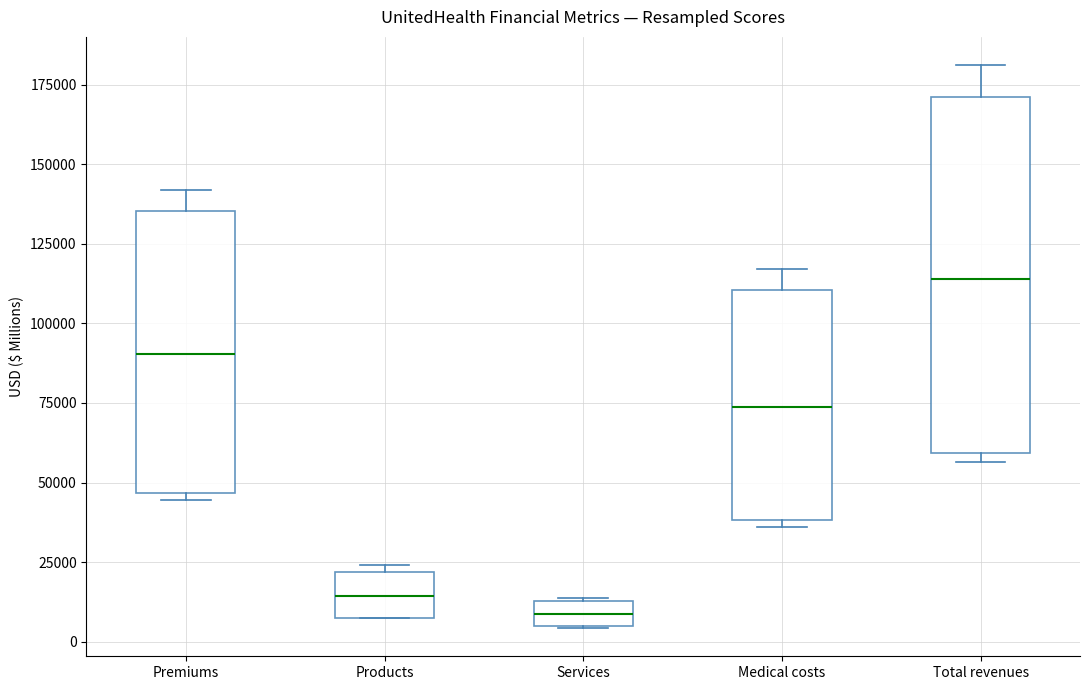

Which box has the lowest median line?

Services